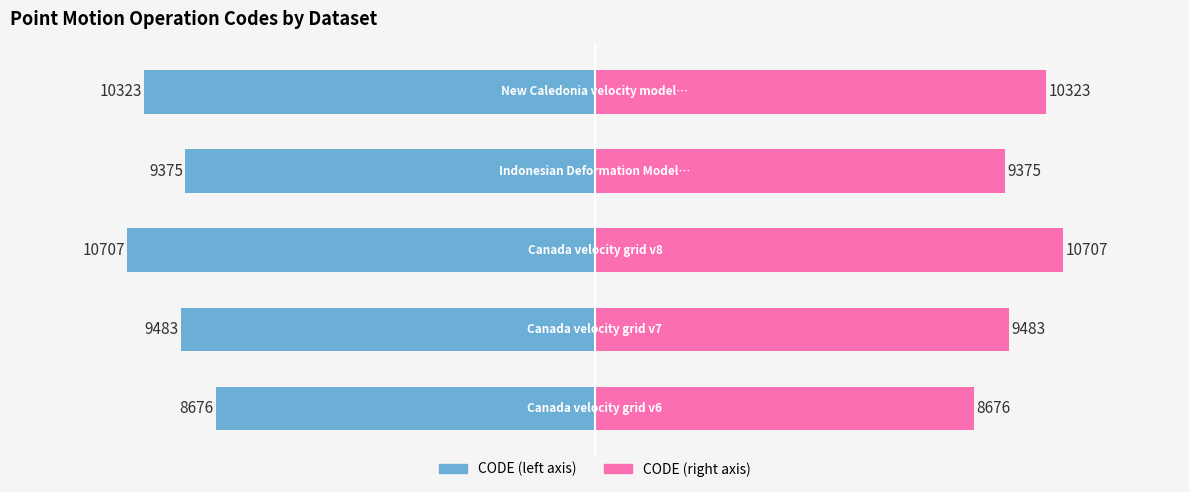

Reading left to right, extract all data points from this chart.

CODE (left): -8676	-9483	-10707	-9375	-10323
CODE (right): 8676	9483	10707	9375	10323